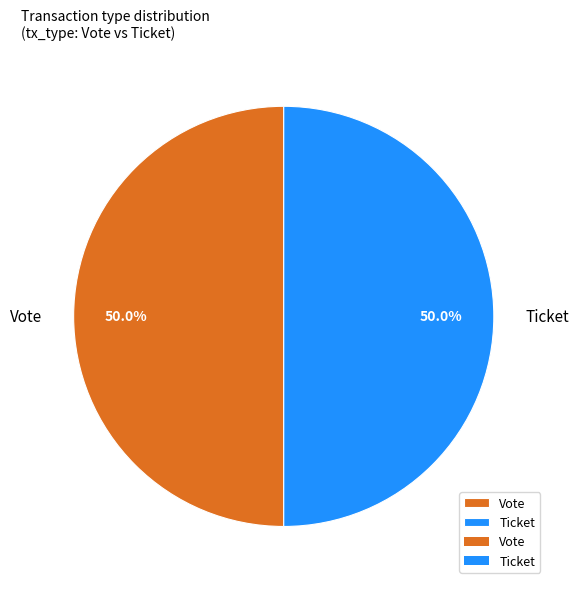

Is the sum of Ticket and Vote greater than half?

Yes